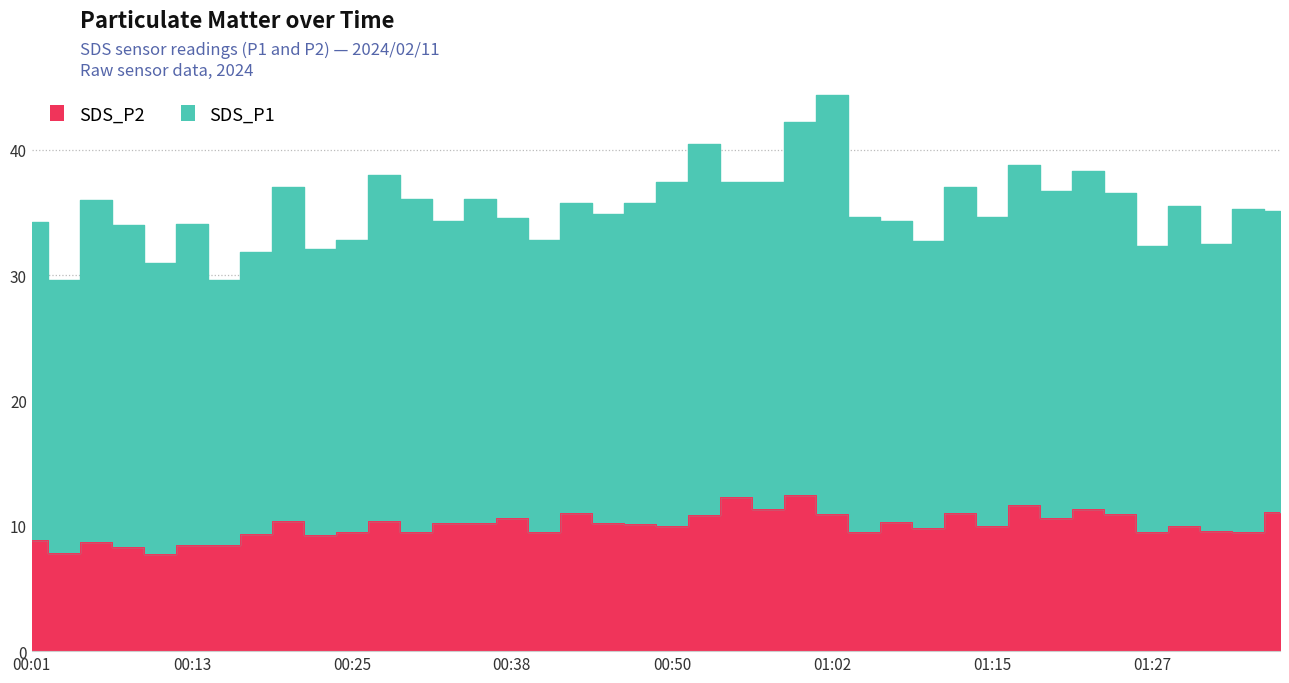

Which category has the lowest value across all series?

00:11